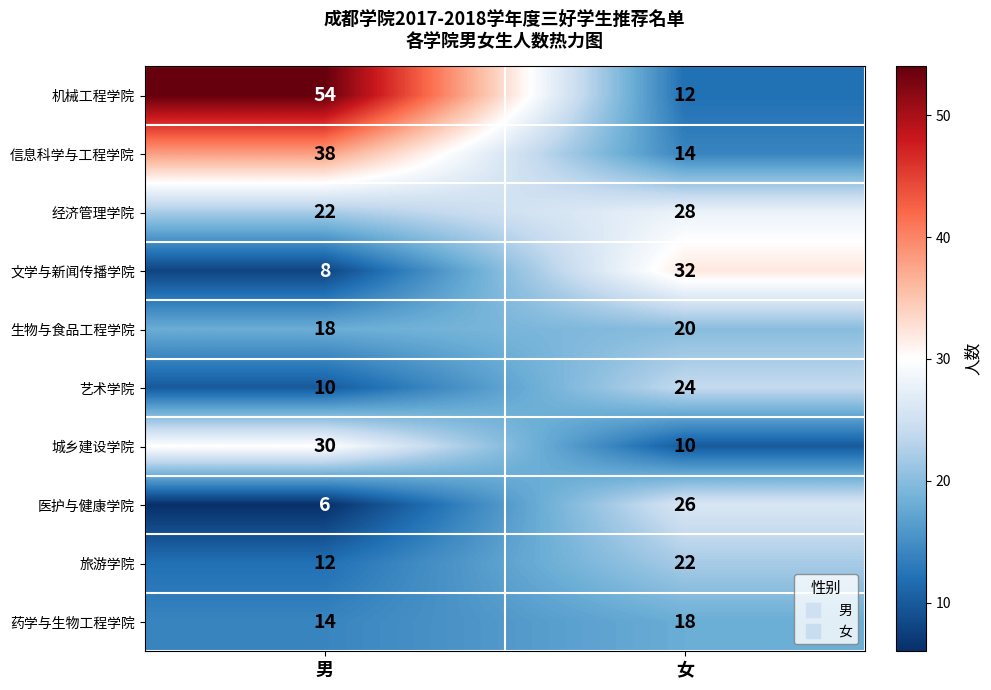

Rank the series at 女 from highest to lowest value.

文学与新闻传播学院, 经济管理学院, 医护与健康学院, 艺术学院, 旅游学院, 生物与食品工程学院, 药学与生物工程学院, 信息科学与工程学院, 机械工程学院, 城乡建设学院